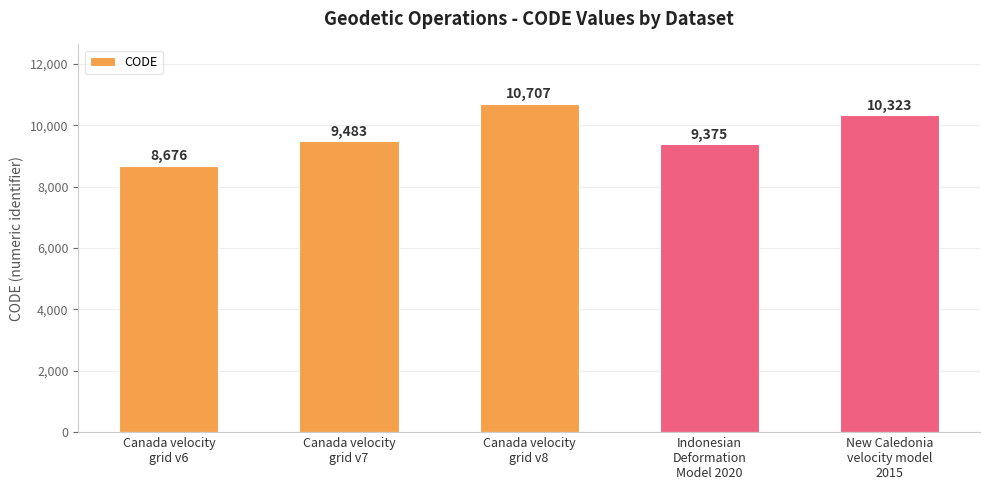

What is the value of the 4th bar from the left?

9375